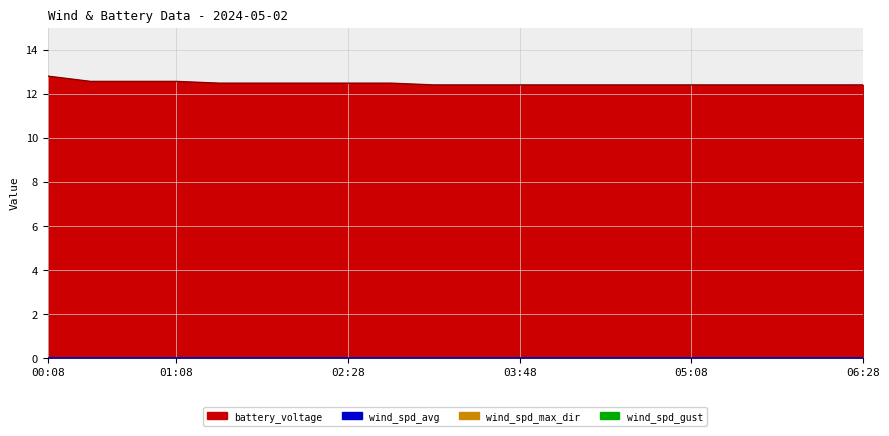

Rank the series by their maximum value, from lowest to highest.

wind_spd_max_dir, wind_spd_gust, wind_spd_avg, battery_voltage